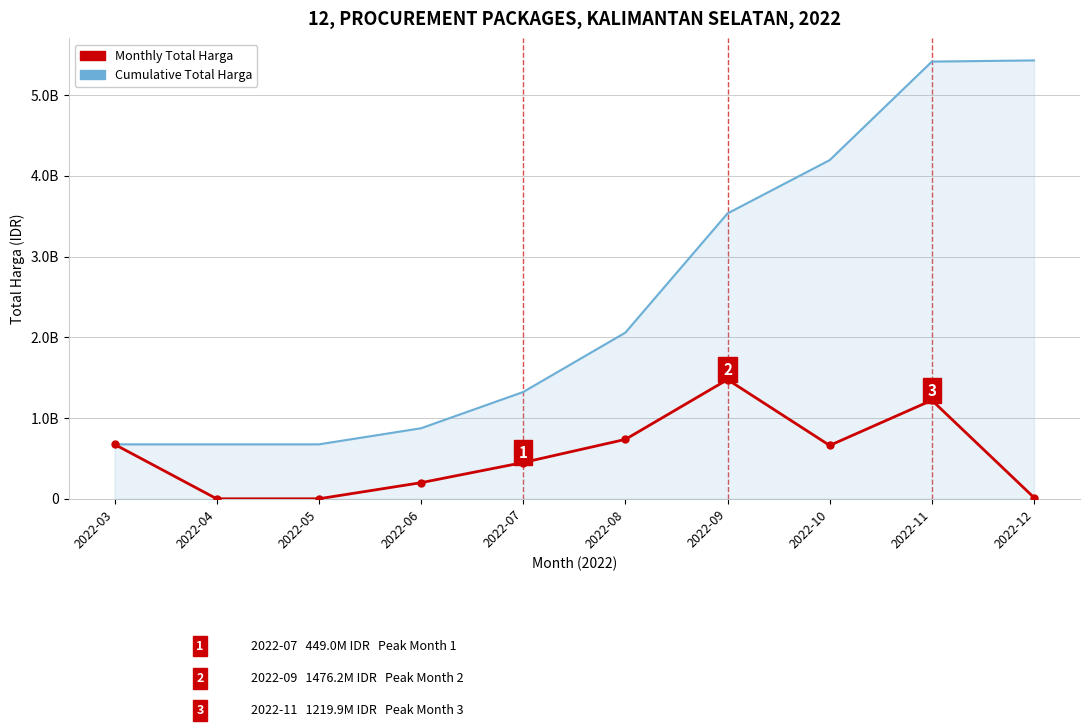

Is this an area chart (filled region under the line)?

Yes